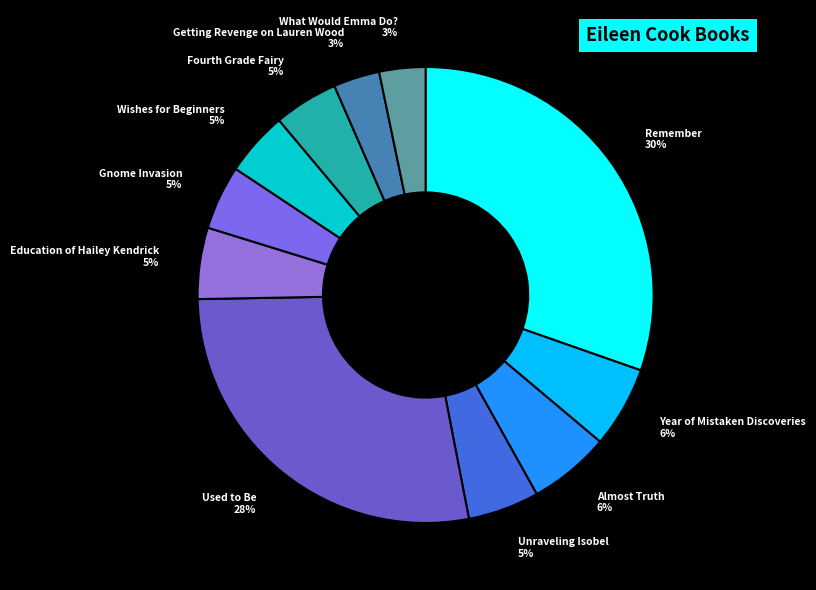

Do Gnome Invasion and Wishes for Beginners together represent more than half of the pie?

No